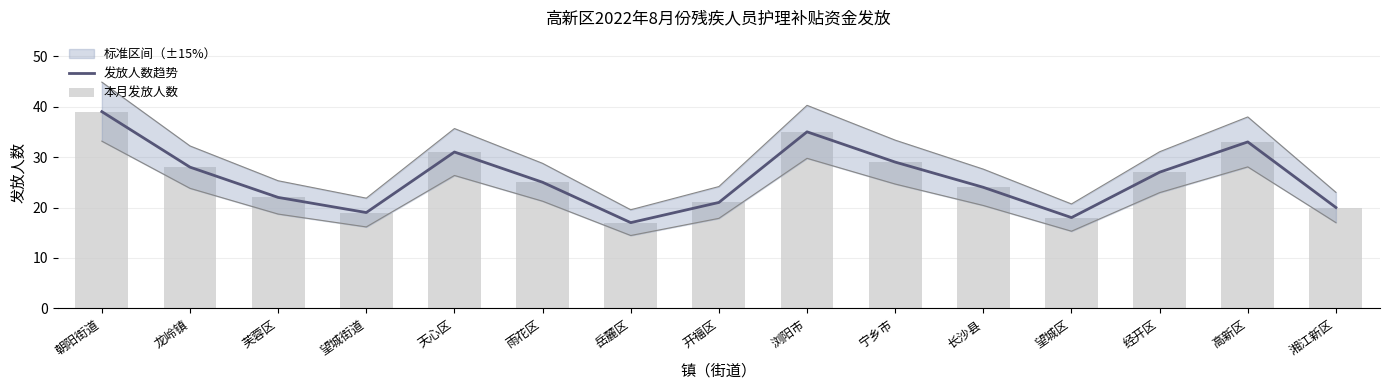

What is the smallest value displayed?

17